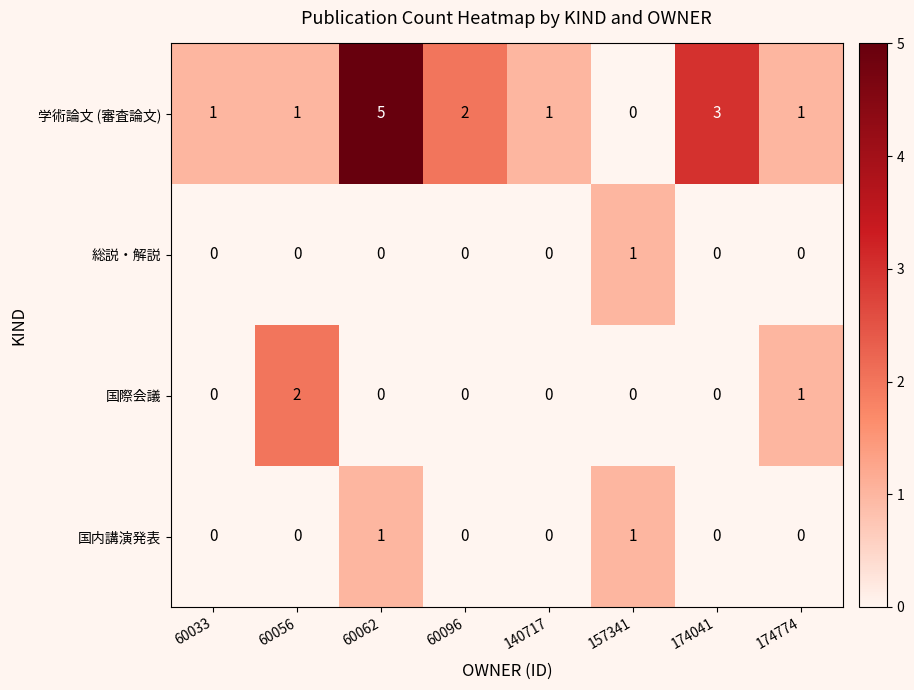

What is the sum of the 学術論文 (審査論文) values at 60062 and 157341?

5